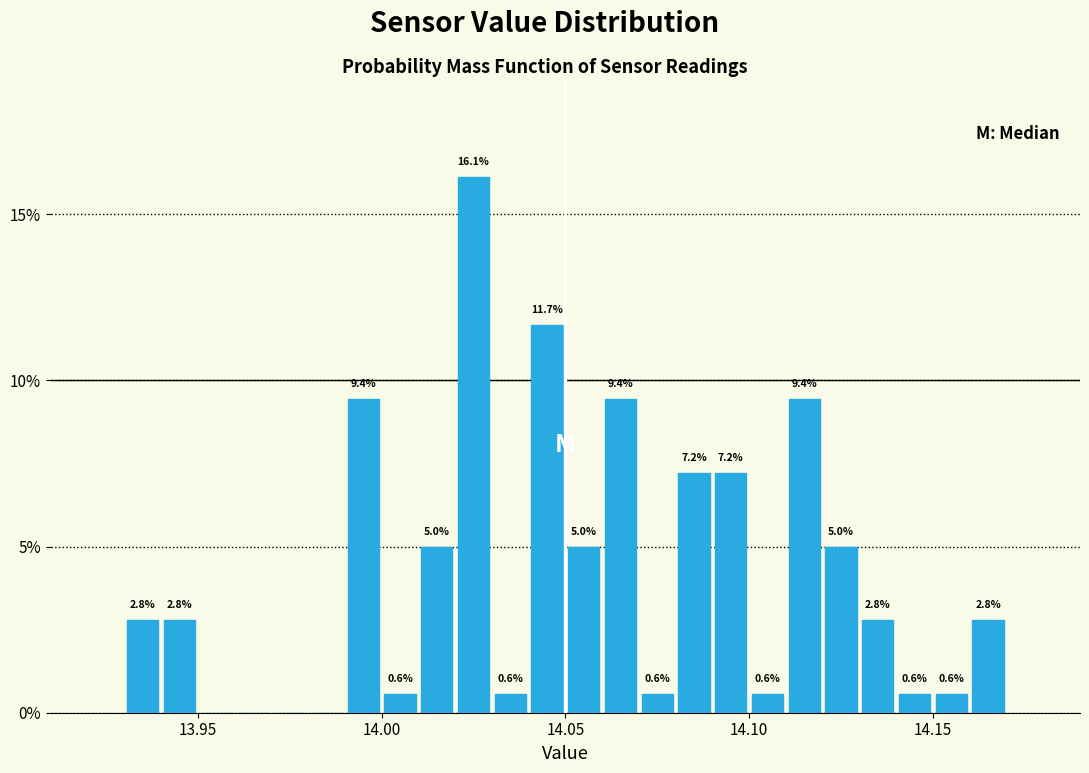

Around what value on the x-axis is the tallest bar? Give the approximate position of its centre, as read against the axis.

14.025